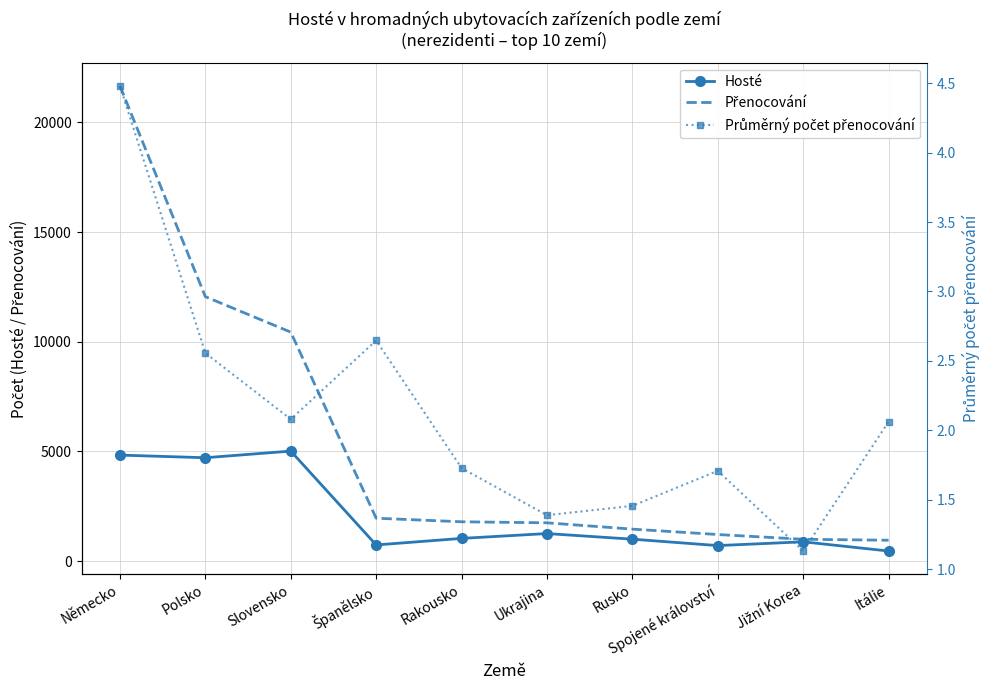

Is it true that Průměrný počet přenocování equals 2.8 at Německo?

False